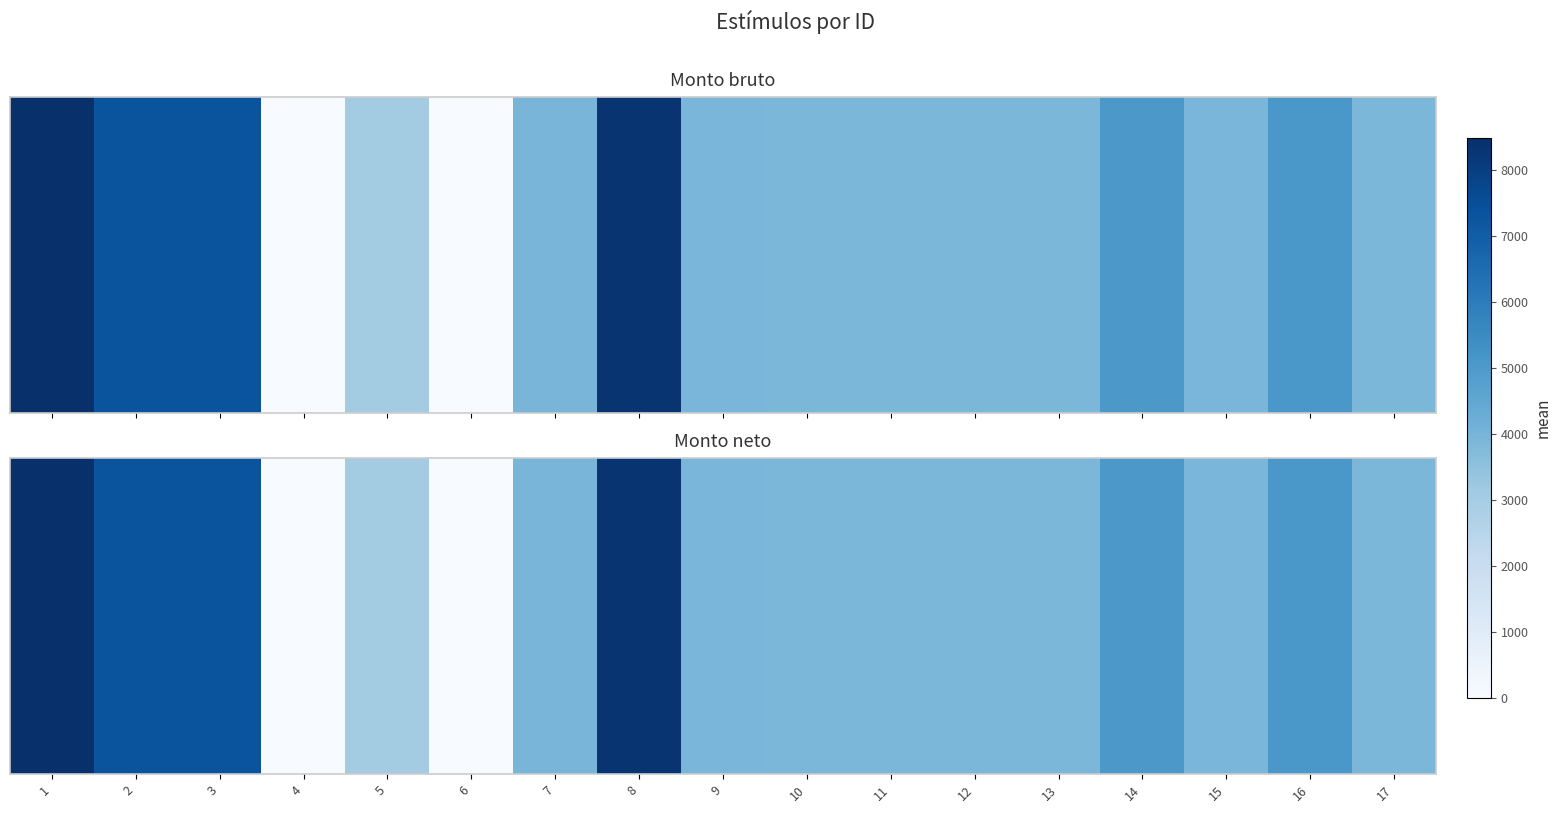

Reading left to right, what are all the values shown in this chart?

1=8492.1	2=7305.9	3=7305.9	4=0.0	5=3049.9	6=0.0	7=3954.0	8=8304.9	9=3938.7	10=3910.5	11=3910.5	12=3910.5	13=3910.5	14=5060.1	15=3939.6	16=5094.6	17=3910.5